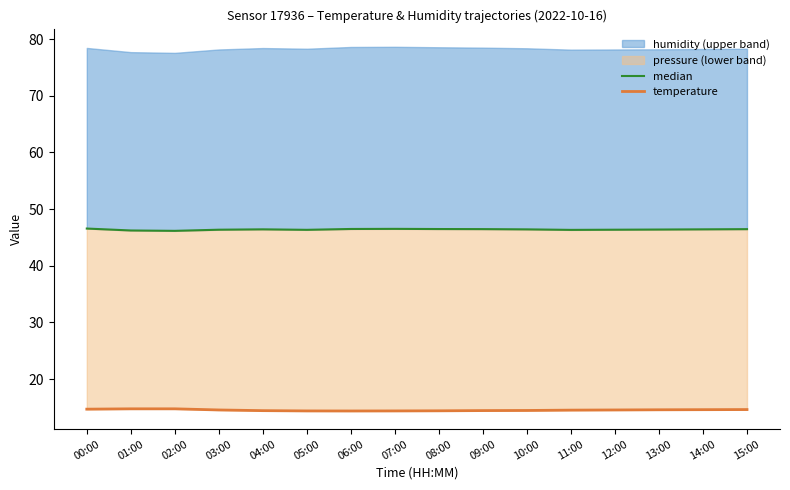

Reading left to right, extract all data points from this chart.

median: 00:00=46.6	01:00=46.2	02:00=46.2	03:00=46.4	04:00=46.4	05:00=46.3	06:00=46.5	07:00=46.5	08:00=46.5	09:00=46.5	10:00=46.4	11:00=46.3	12:00=46.4	13:00=46.4	14:00=46.4	15:00=46.5
temperature: 00:00=14.7	01:00=14.8	02:00=14.8	03:00=14.6	04:00=14.4	05:00=14.4	06:00=14.4	07:00=14.4	08:00=14.4	09:00=14.4	10:00=14.5	11:00=14.5	12:00=14.6	13:00=14.6	14:00=14.6	15:00=14.6